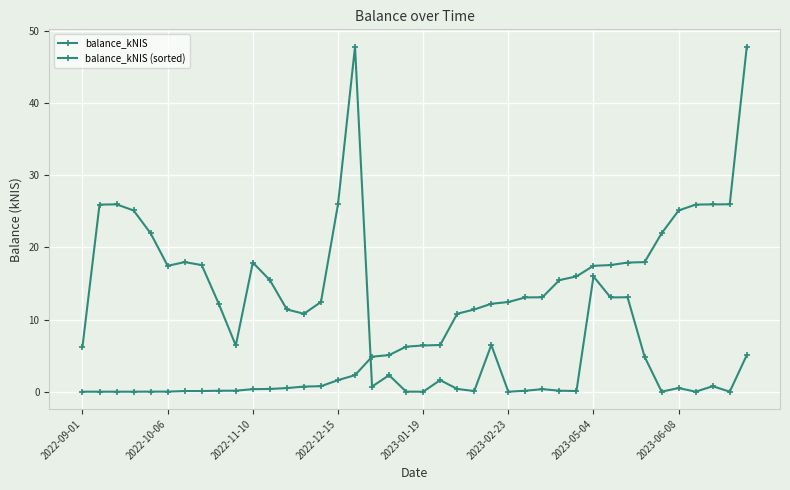

Where do balance_kNIS and balance_kNIS (sorted) first cross each other?

16 and 17